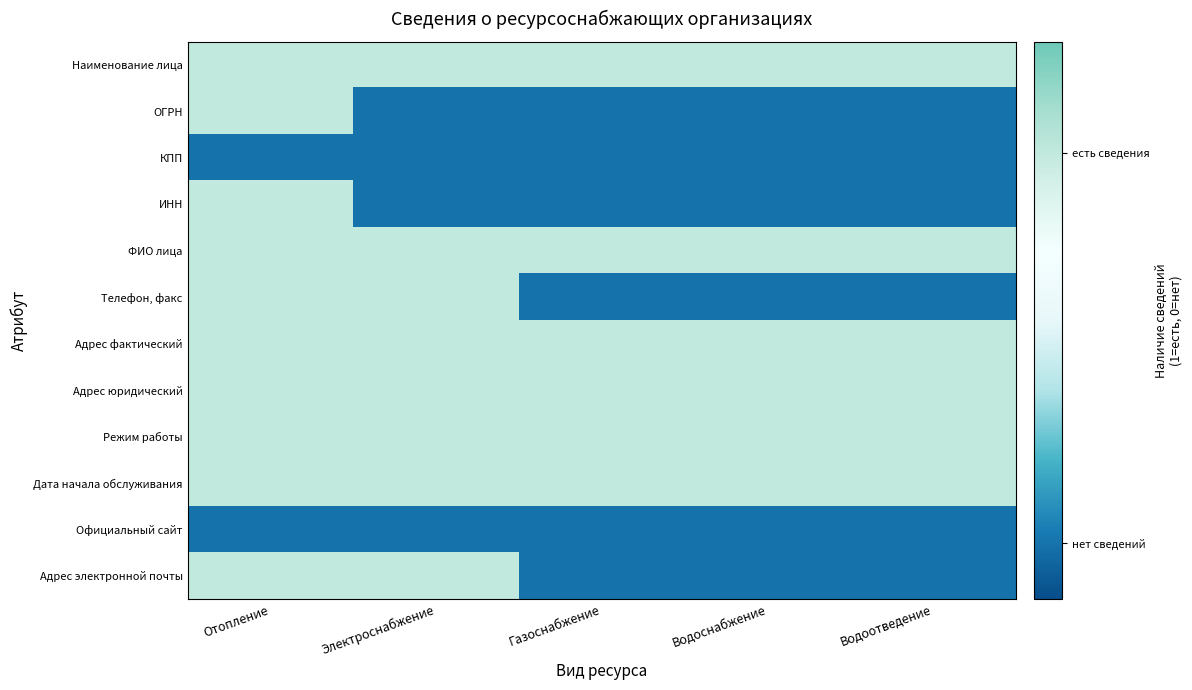

Which series changed the most between Отопление and Водоотведение?

ОГРН